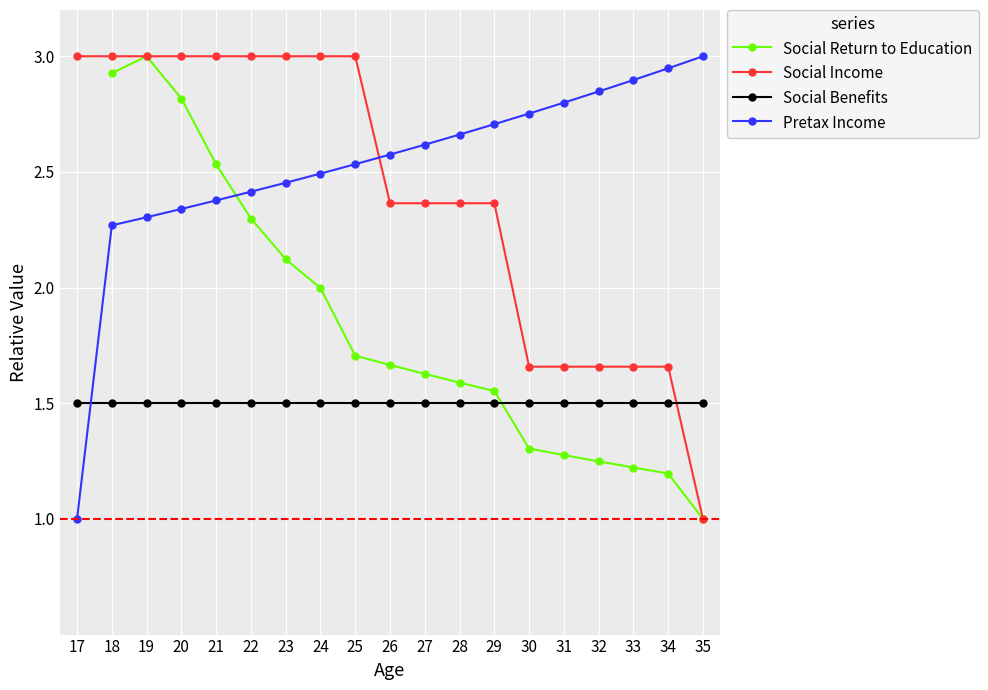

Which series has the largest total across all categories?

Pretax Income